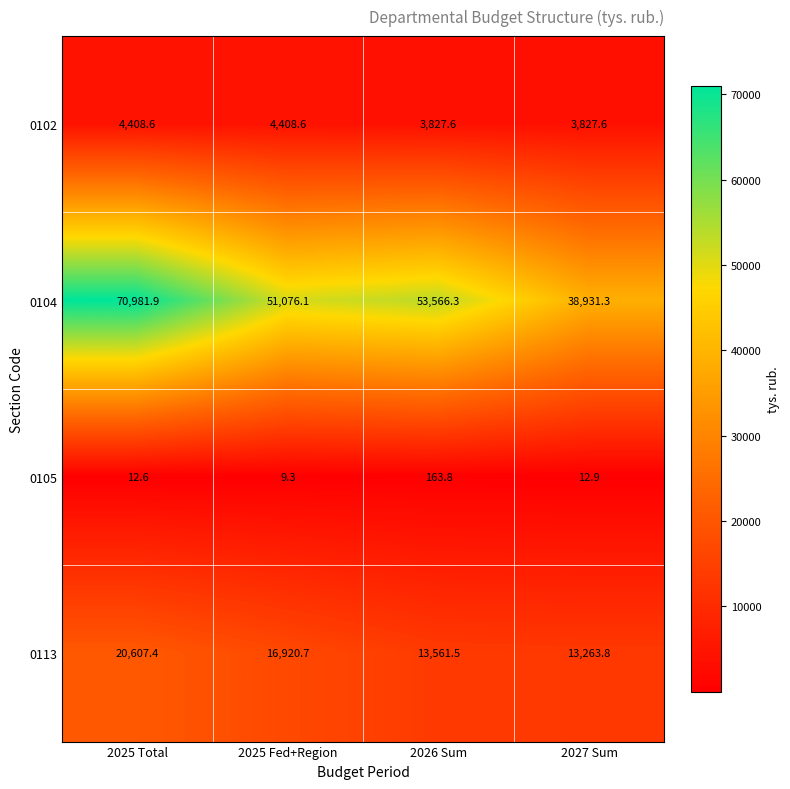

At which category is the sum across all series the highest?

2025 Total